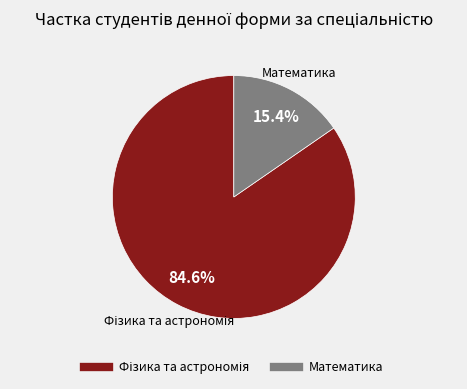

Is there any slice that represents more than half of the pie?

Yes